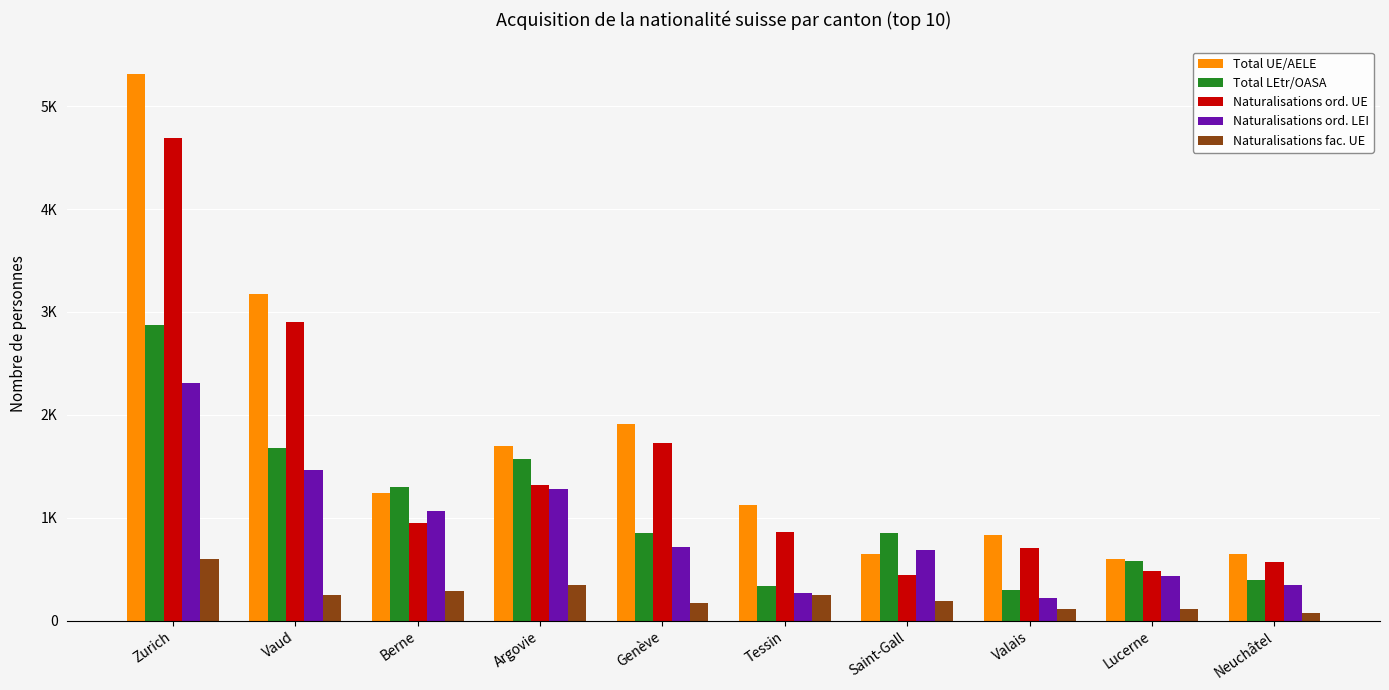

The value of Total UE/AELE at Lucerne is 224. True or false?

False